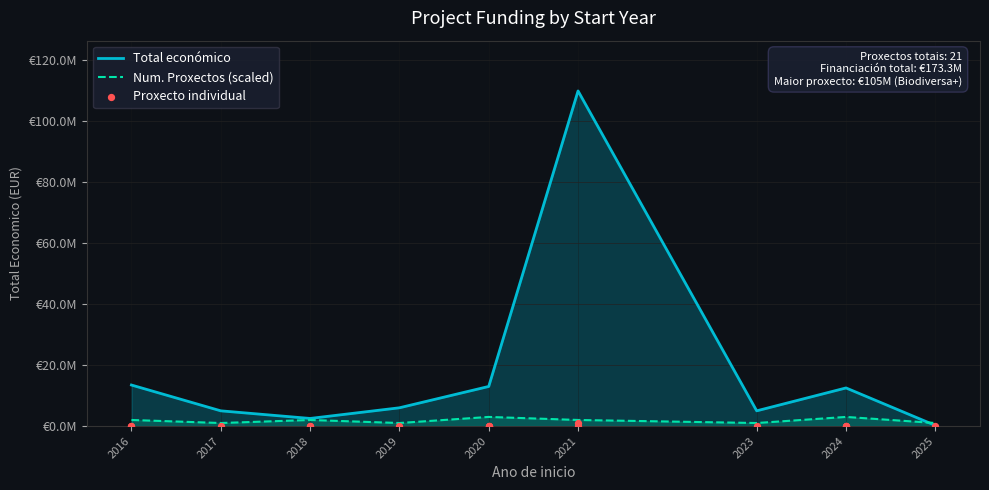

What is the change in value from 2020 to 2021?

-10003.7